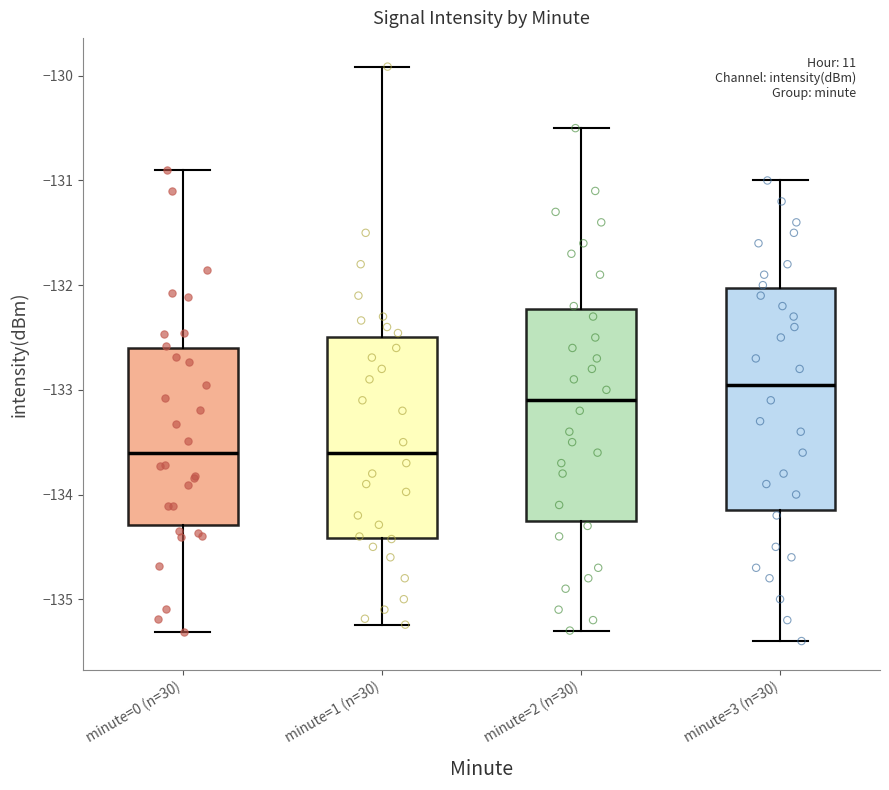

Where does the upper whisker of the box for minute=0 (n=30) end on the y-axis? The values are not printed on the chart, so give them approximately, as read against the axis.

-130.9